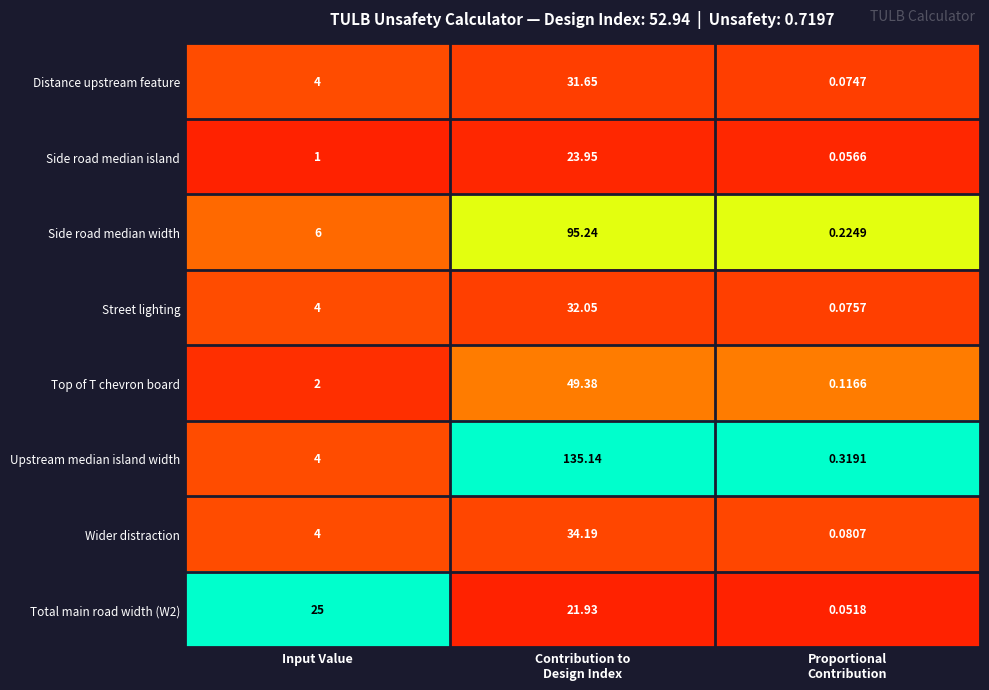

Which series has the largest total across all categories?

Upstream median island width